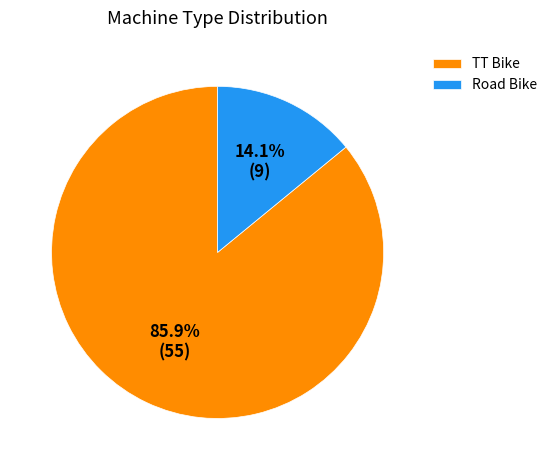

To the nearest percent, what portion does Road Bike represent?

14%